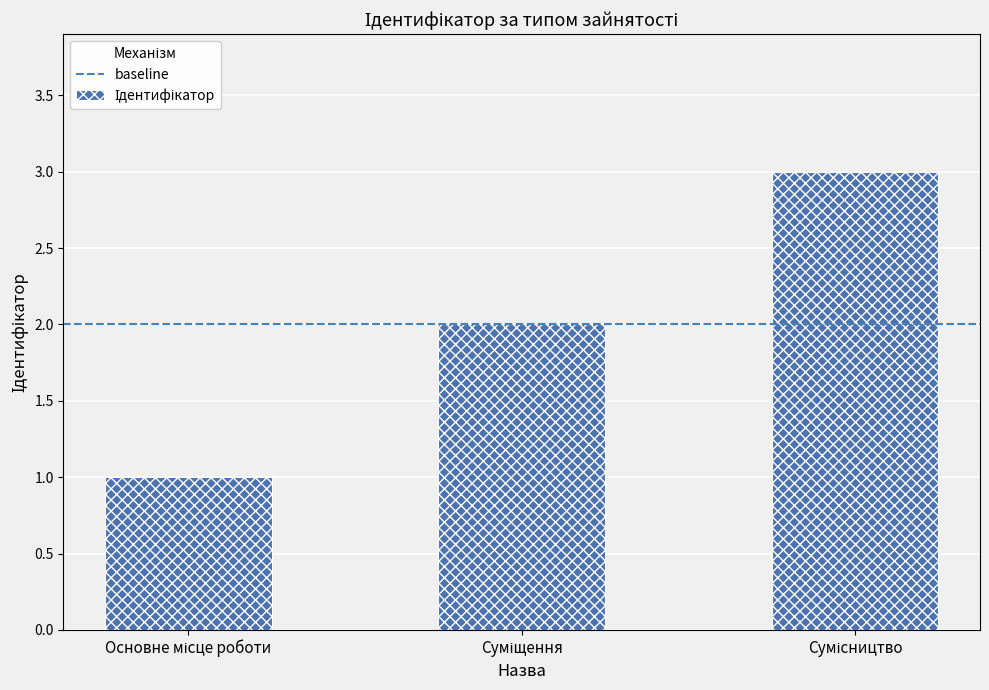

What is the difference between the maximum and minimum values?

2